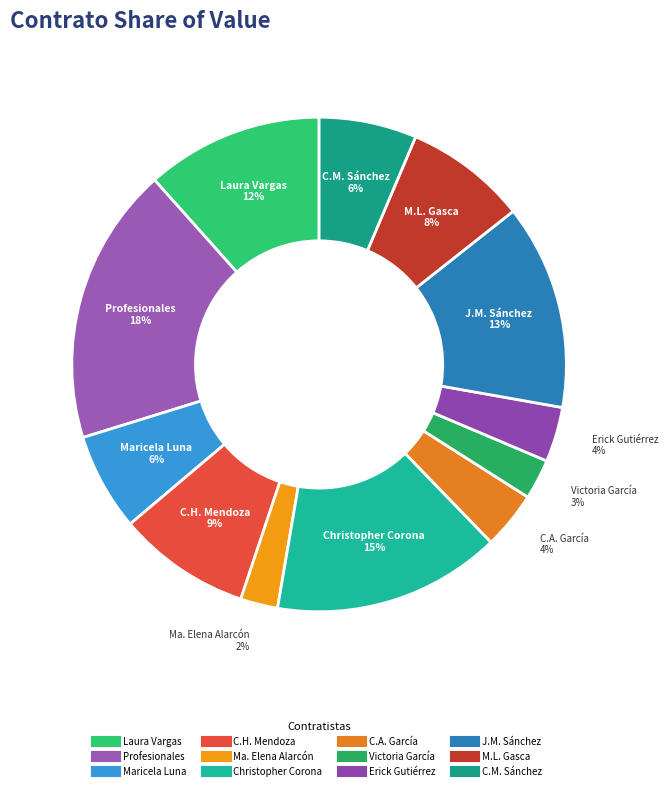

How many segments does this pie chart have?

12